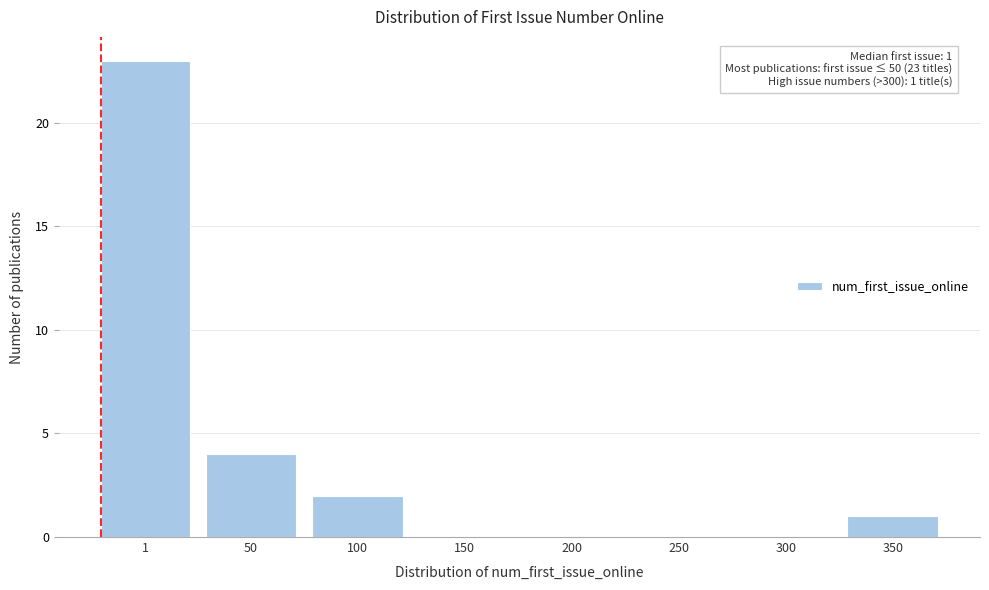

Reading right to left, list all the values displayed in this chart.

350=1	300=0	250=0	200=0	150=0	100=2	50=4	1=23